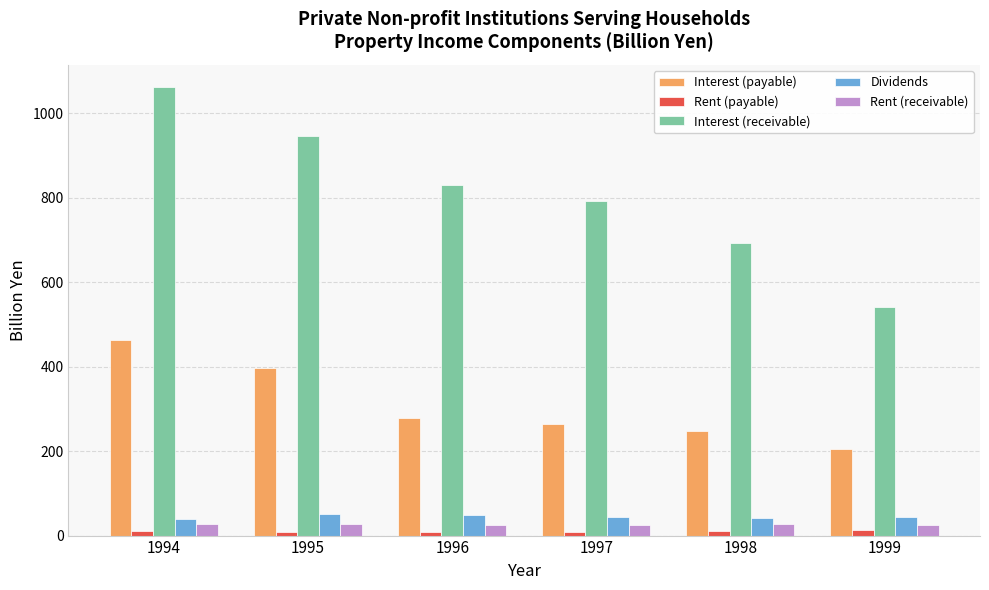

What is the average value of the Interest (receivable) series?

810.4